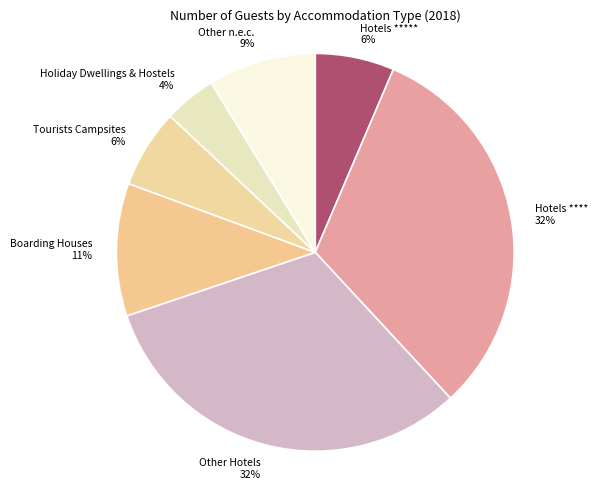

To the nearest percent, what is the average slice percentage?

14%